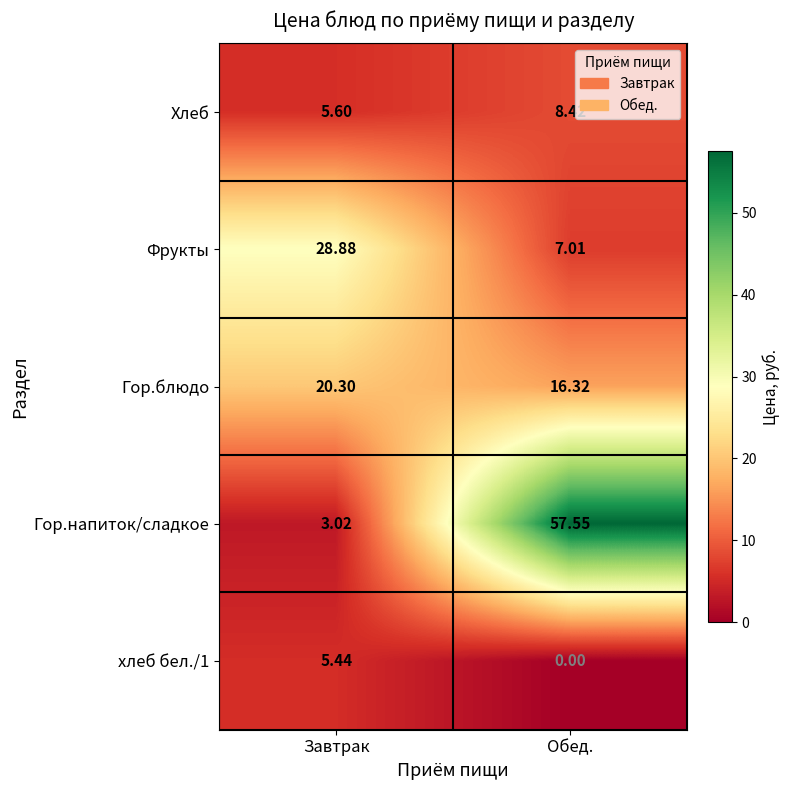

At which label is Гор.блюдо closest to 18?

Обед.